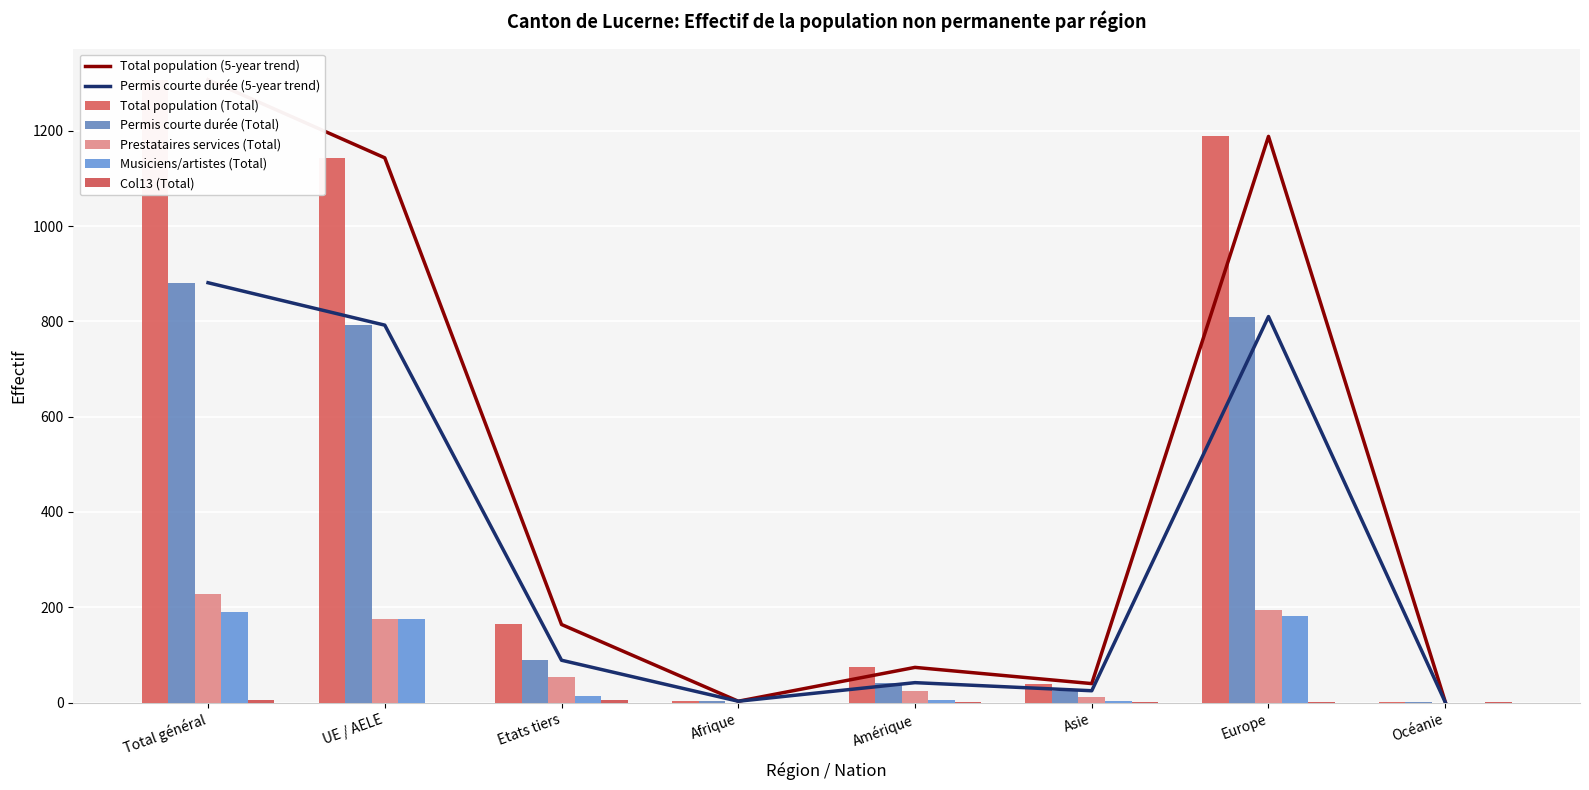

Reading left to right, list all the values displayed in this chart.

Total population (Total): Total général=1307	UE / AELE=1143	Etats tiers=164	Afrique=3	Amérique=74	Asie=40	Europe=1188	Océanie=2
Permis courte durée (Total): Total général=881	UE / AELE=792	Etats tiers=89	Afrique=3	Amérique=42	Asie=25	Europe=810	Océanie=1
Prestataires services (Total): Total général=229	UE / AELE=175	Etats tiers=54	Afrique=0	Amérique=24	Asie=11	Europe=194	Océanie=0
Musiciens/artistes (Total): Total général=191	UE / AELE=176	Etats tiers=15	Afrique=0	Amérique=6	Asie=3	Europe=182	Océanie=0
Col13 (Total): Total général=6	UE / AELE=0	Etats tiers=6	Afrique=0	Amérique=2	Asie=1	Europe=2	Océanie=1